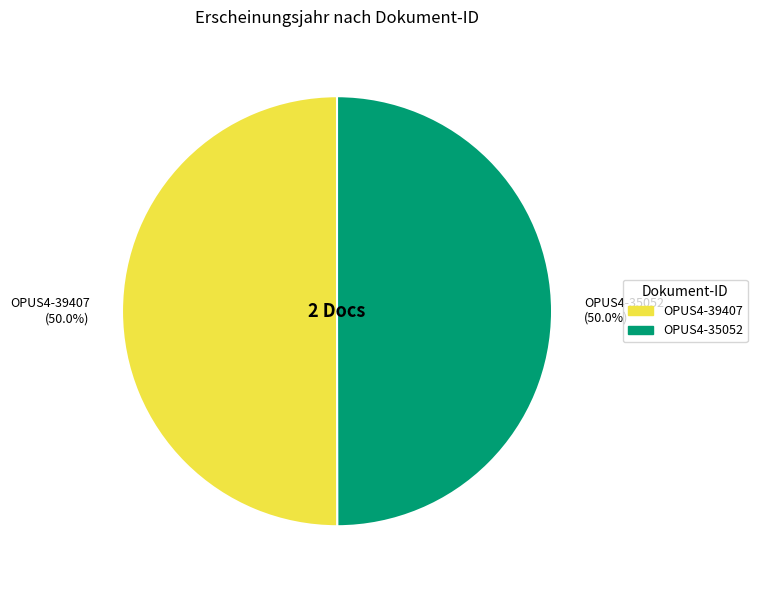

Is it true that OPUS4-35052 is 58% of the pie?

False